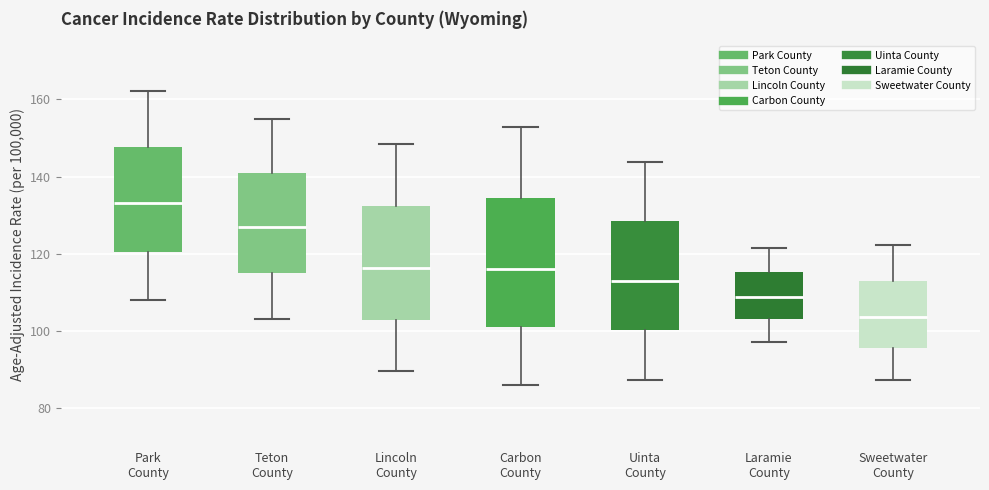

Where is the lower edge of the box for Teton County on the y-axis? The values are not printed on the chart, so give them approximately, as read against the axis.

116